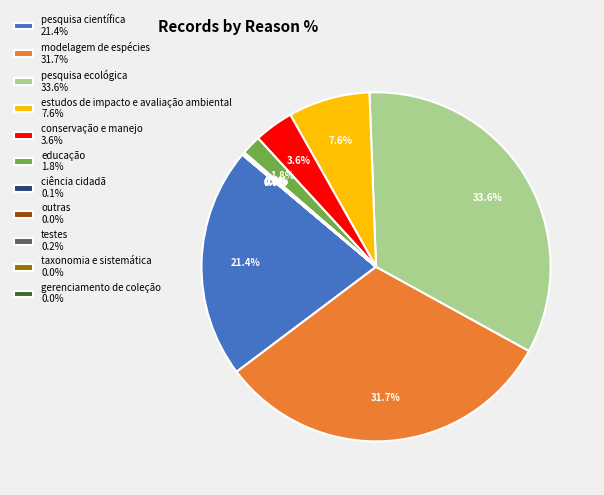

Does modelagem de espécies 31.7% represent more than half of the total?

No